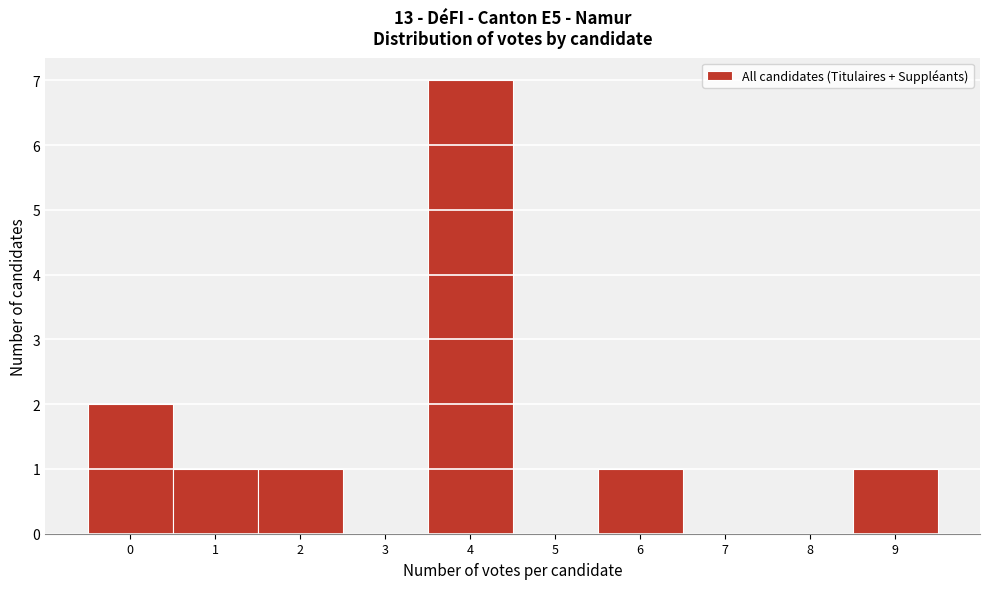

How tall is the bar that spans 5.5 to 6.5 on the x-axis? The values are not printed on the chart, so give them approximately, as read against the axis.

1